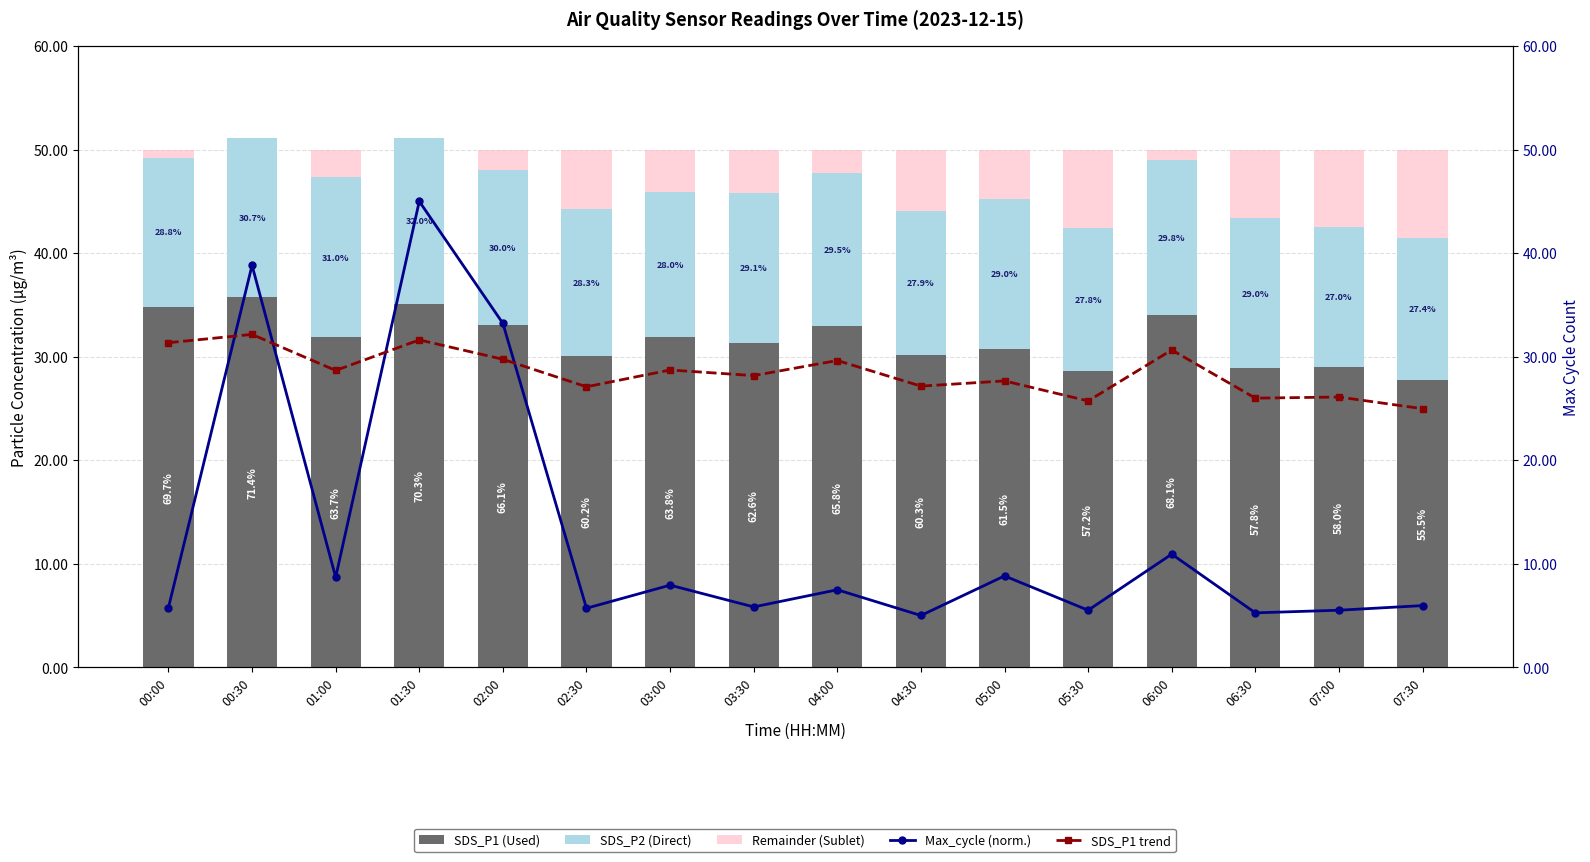

Does the chart contain any negative values?

No